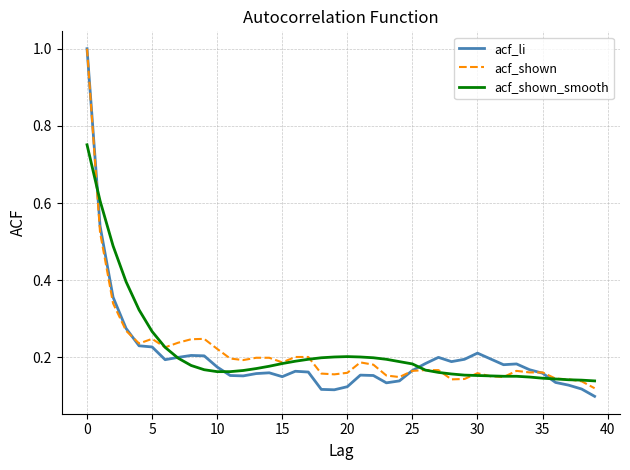

What are all the series names shown in the legend?

acf_li, acf_shown, acf_shown_smooth